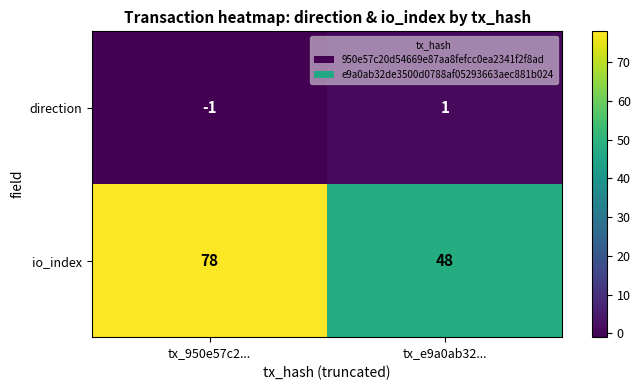

What is the difference between the highest and lowest values at tx_950e57c2...?

79